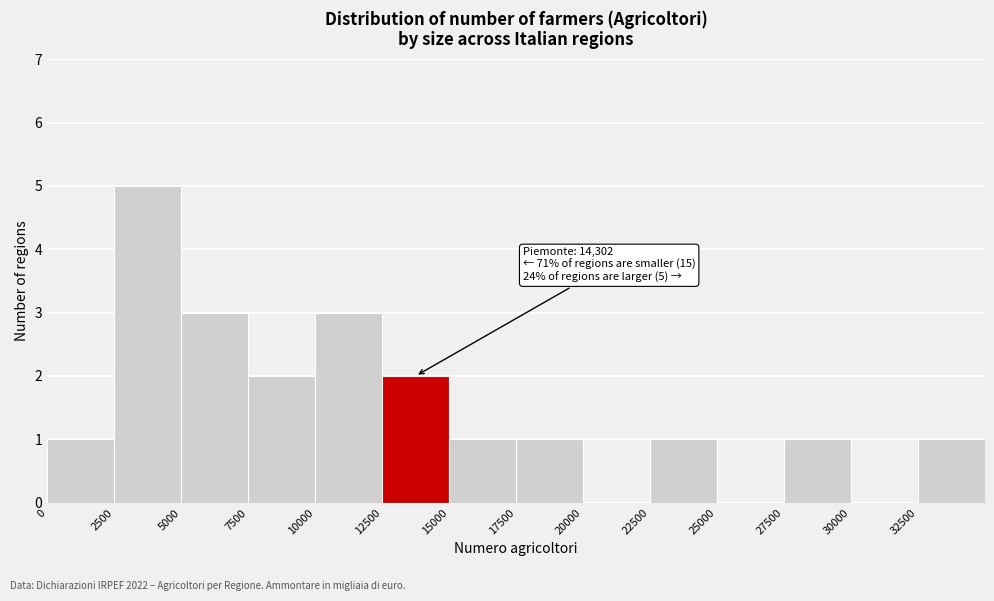

Which range on the x-axis has the tallest bar?

2500 to 5000